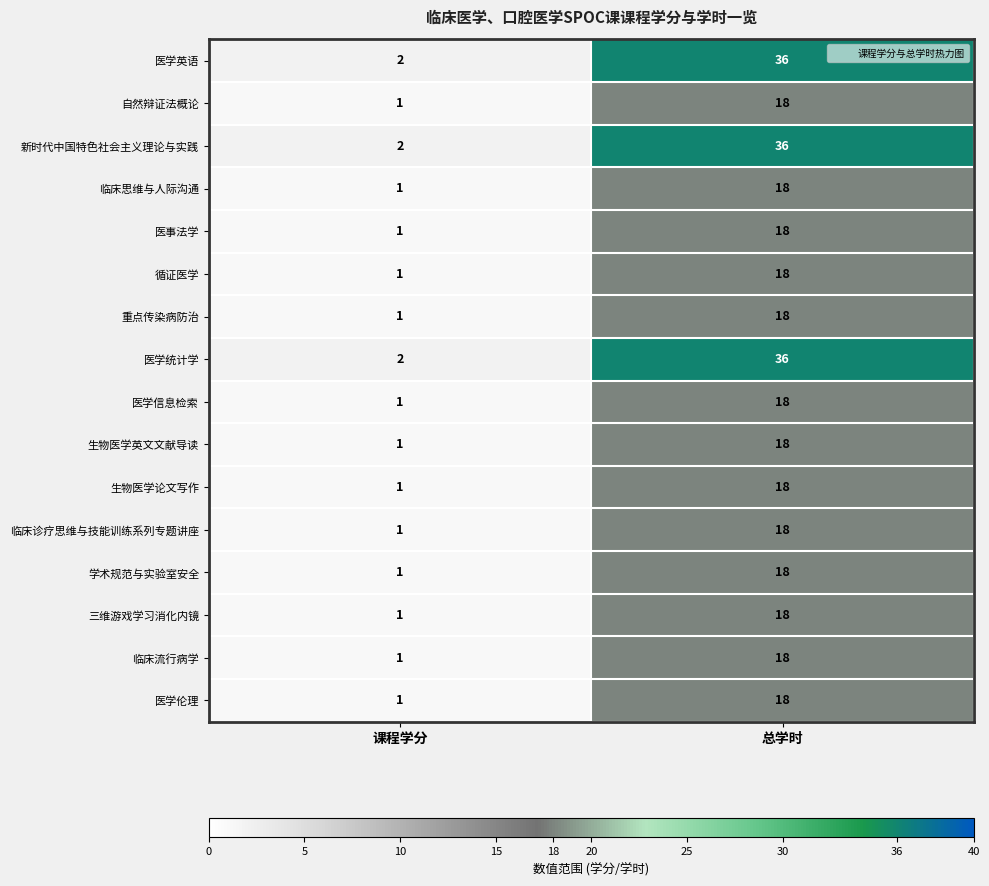

The value of 临床流行病学 at 总学时 is 18. True or false?

True